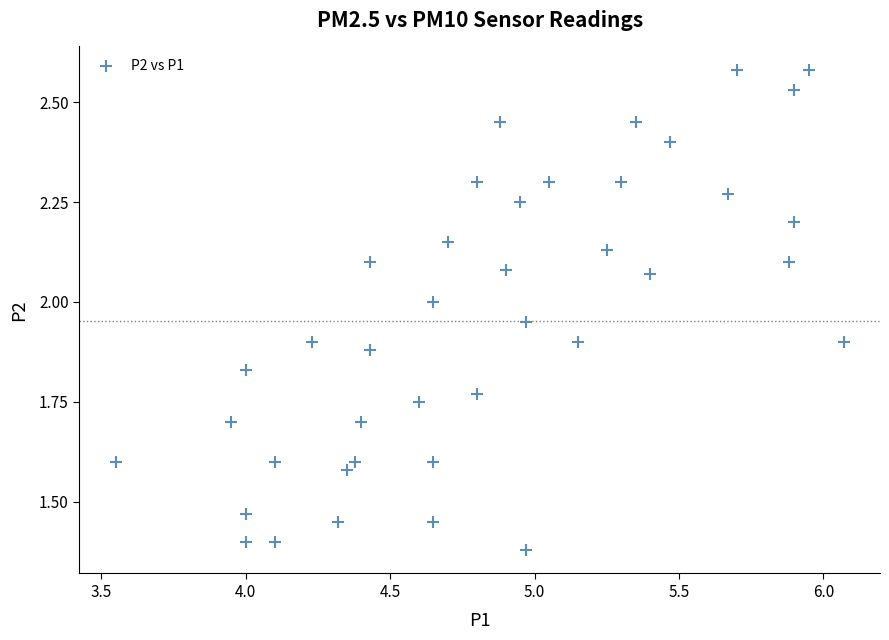

What is the range of Y values (max minus min)?

1.2